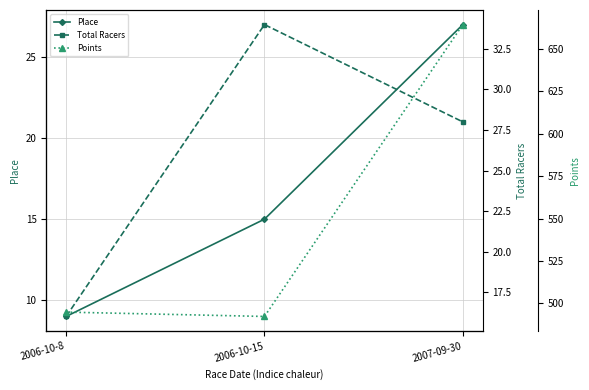

Reading right to left, extract all data points from this chart.

Place: 27.0	15.0	9.0
Total Racers: 28.0	34.0	16.0
Points: 664.5	492.3	494.8